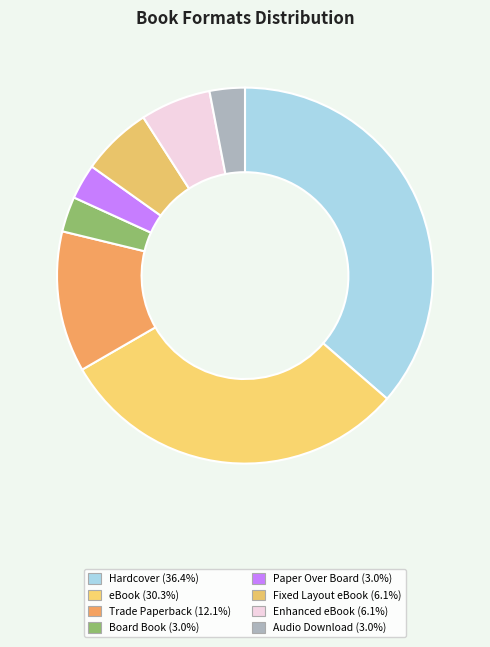

Between eBook and Paper Over Board, which is larger?

eBook